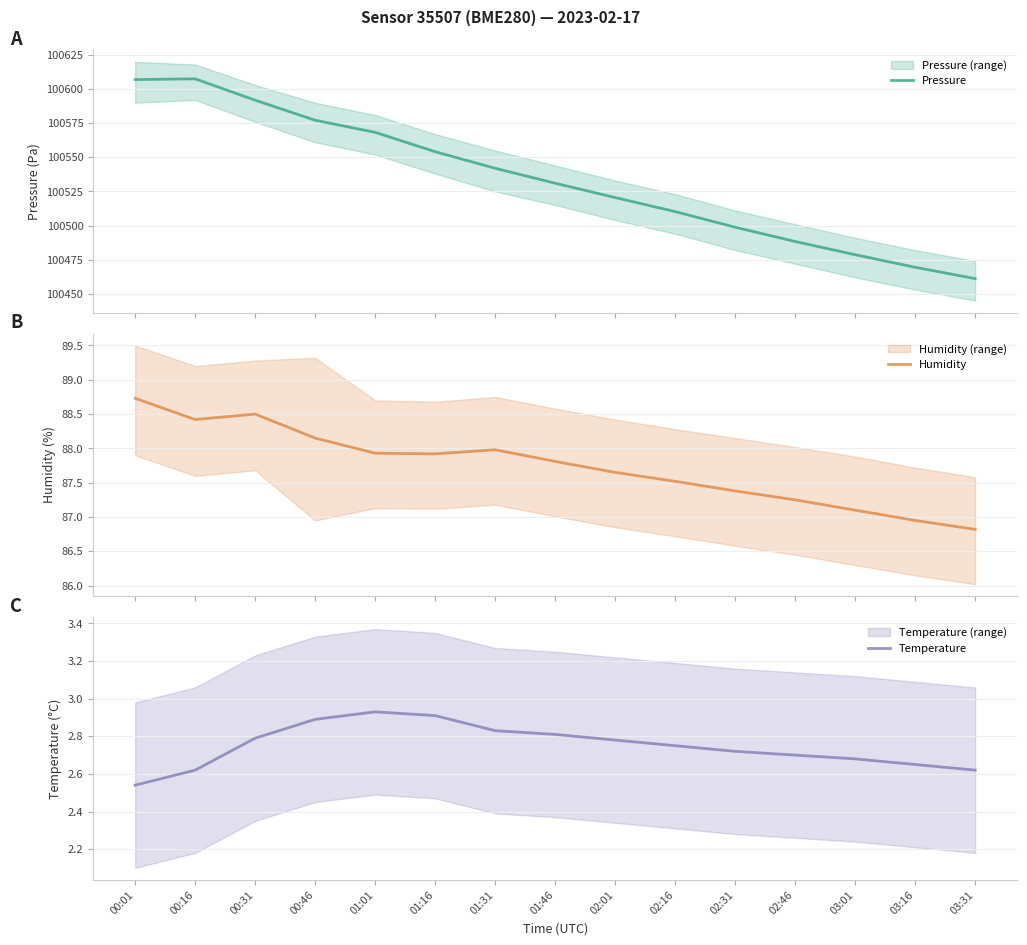

At which label is Humidity closest to 87?

03:16